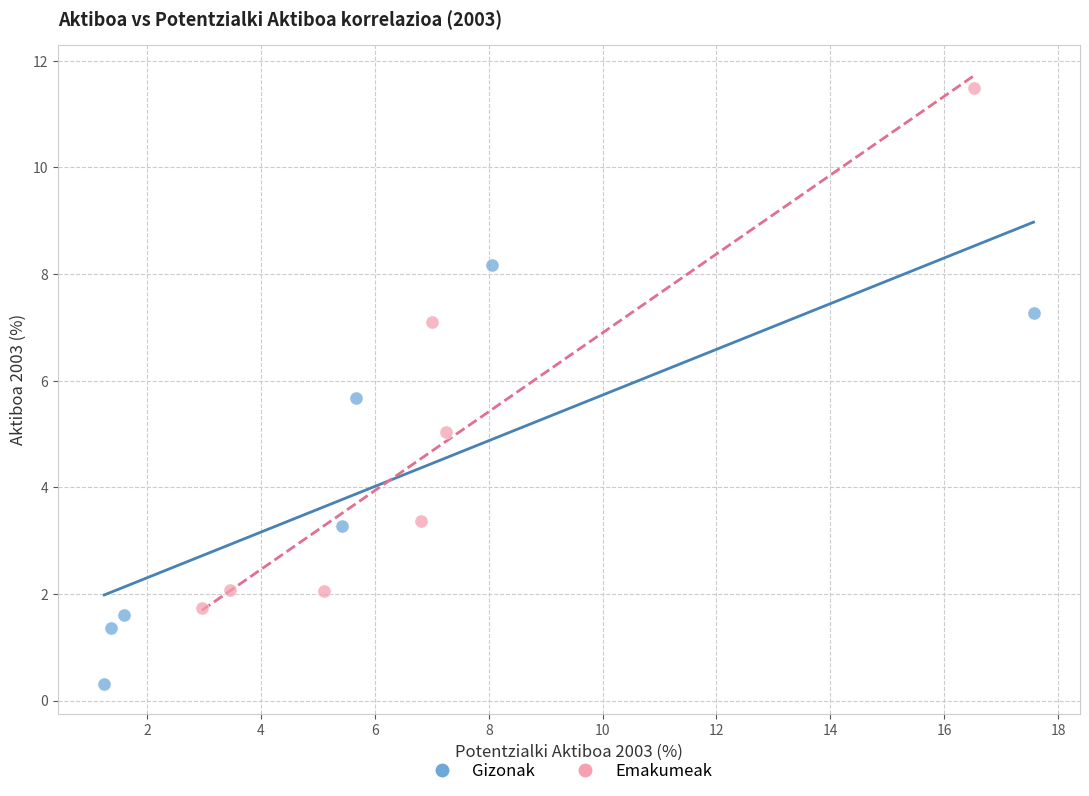

Which series contains the highest Y value?

Emakumeak